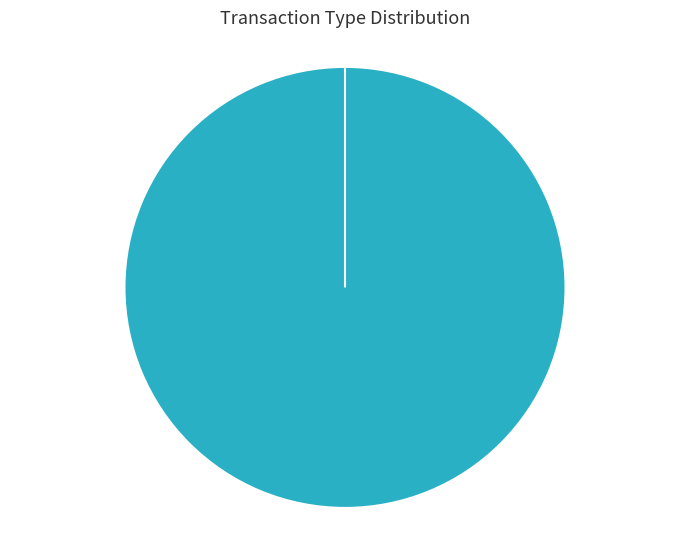

Which slice is the smallest?

Ticket